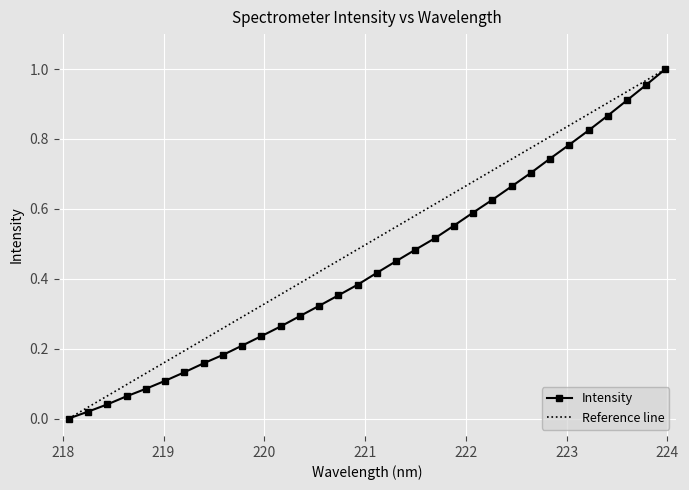

True or false: the data shows 0.0 at 219.589.

False